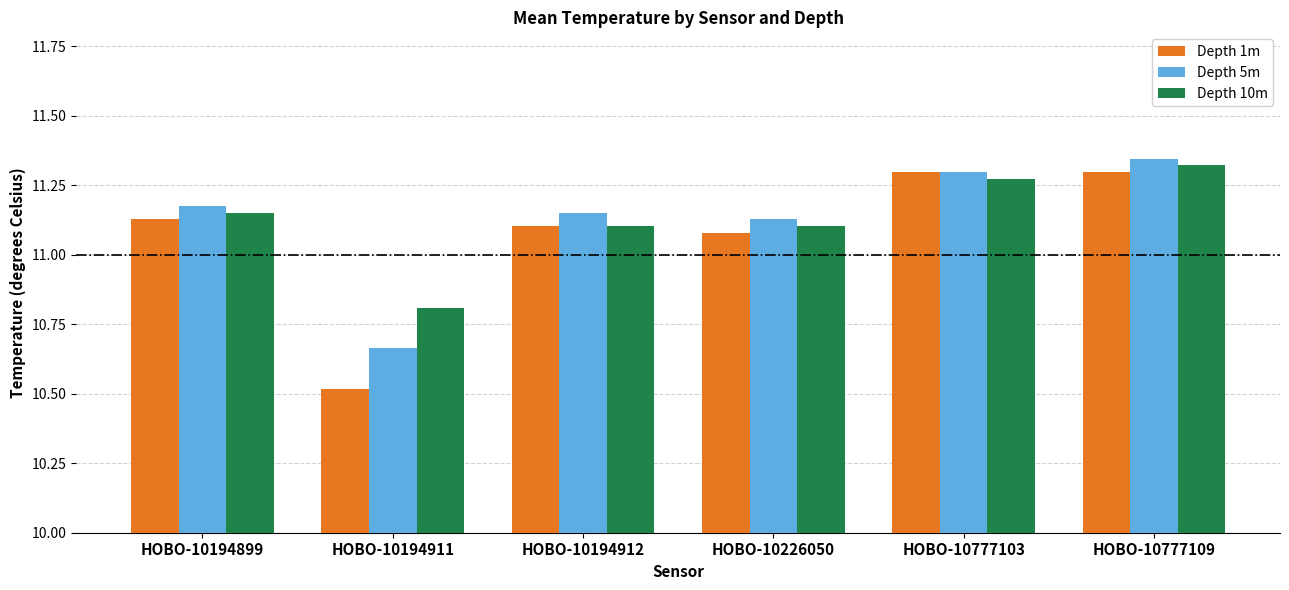

Count the Depth 5m values in the range 11 to 12.

5